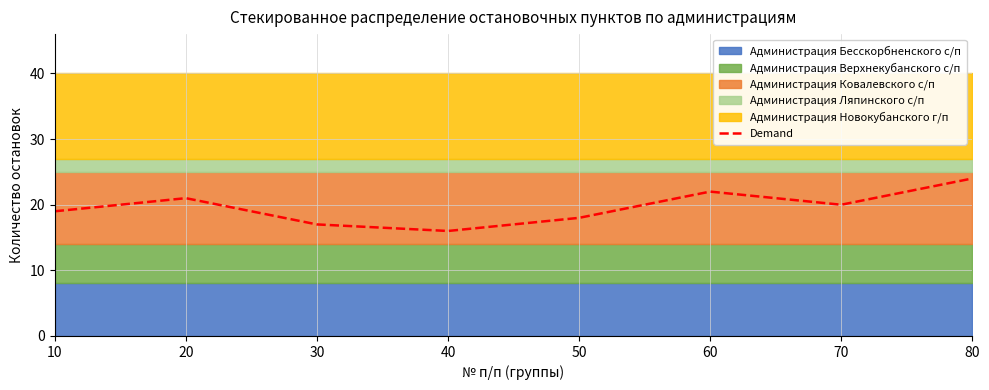

Is it true that the value at 80 is 10?

False